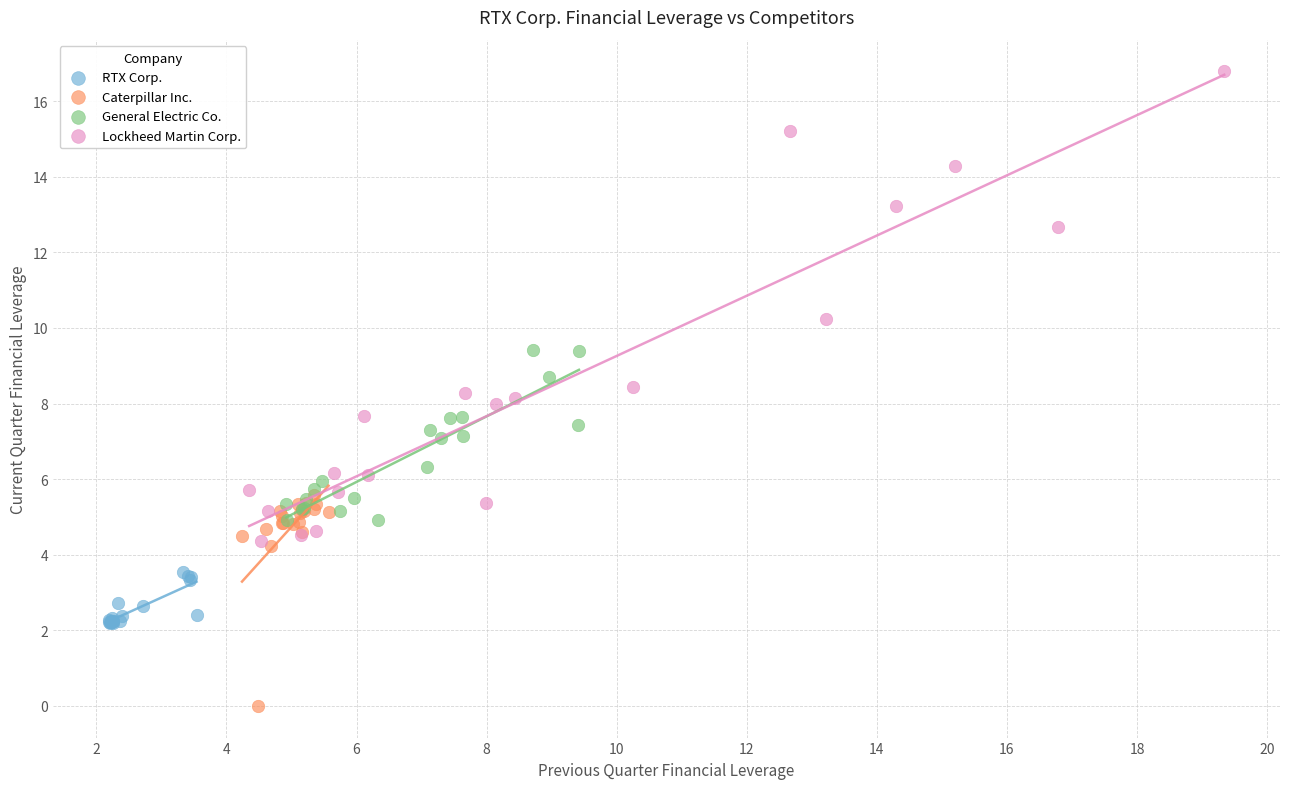

Which series reaches the maximum Y coordinate?

Lockheed Martin Corp.